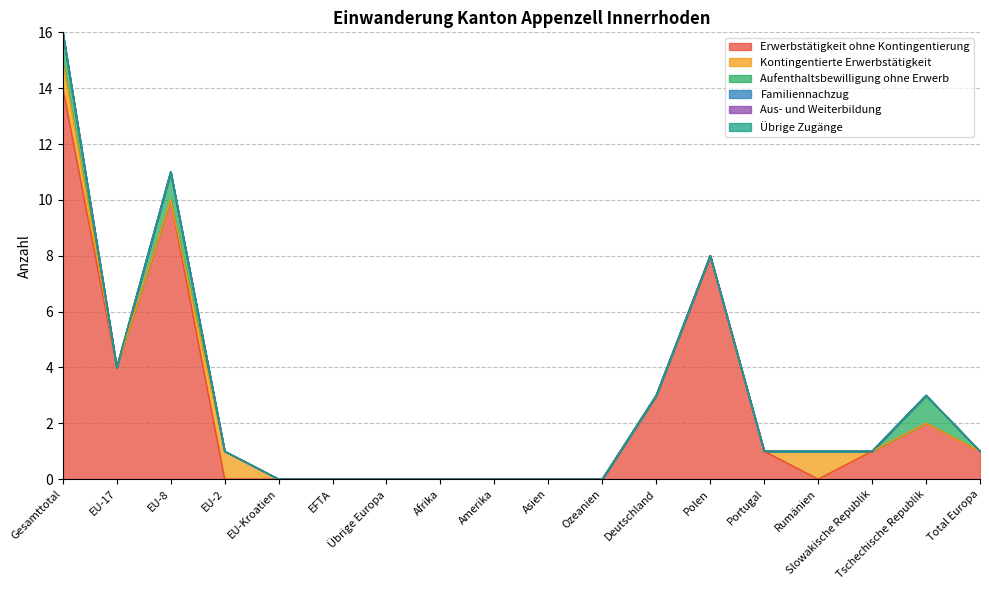

Reading left to right, what are all the values shown in this chart?

Erwerbstätigkeit ohne Kontingentierung: 14	4	10	0	0	0	0	0	0	0	0	3	8	1	0	1	2	1
Kontingentierte Erwerbstätigkeit: 1	0	0	1	0	0	0	0	0	0	0	0	0	0	1	0	0	0
Aufenthaltsbewilligung ohne Erwerb: 1	0	1	0	0	0	0	0	0	0	0	0	0	0	0	0	1	0
Familiennachzug: 0	0	0	0	0	0	0	0	0	0	0	0	0	0	0	0	0	0
Aus- und Weiterbildung: 0	0	0	0	0	0	0	0	0	0	0	0	0	0	0	0	0	0
Übrige Zugänge: 0	0	0	0	0	0	0	0	0	0	0	0	0	0	0	0	0	0